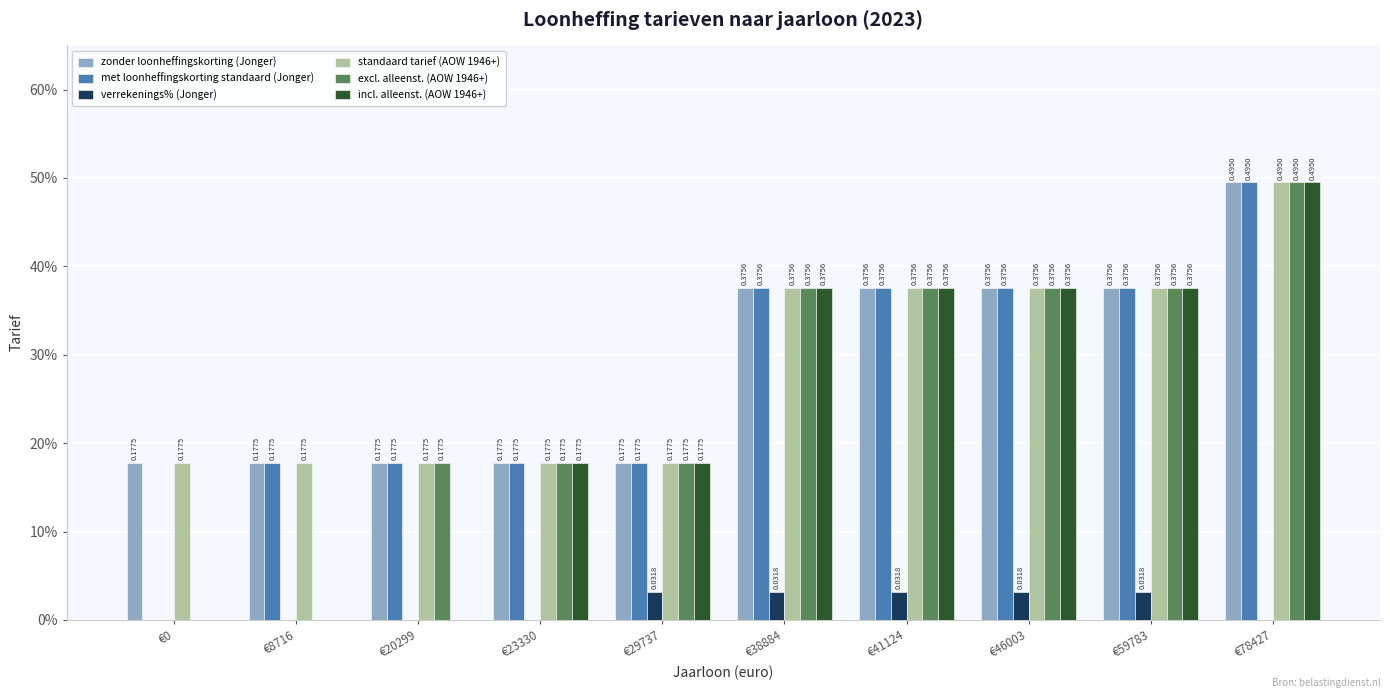

What are all the series names shown in the legend?

zonder loonheffingskorting (Jonger), met loonheffingskorting standaard (Jonger), verrekenings% (Jonger), standaard tarief (AOW 1946+), excl. alleenst. (AOW 1946+), incl. alleenst. (AOW 1946+)